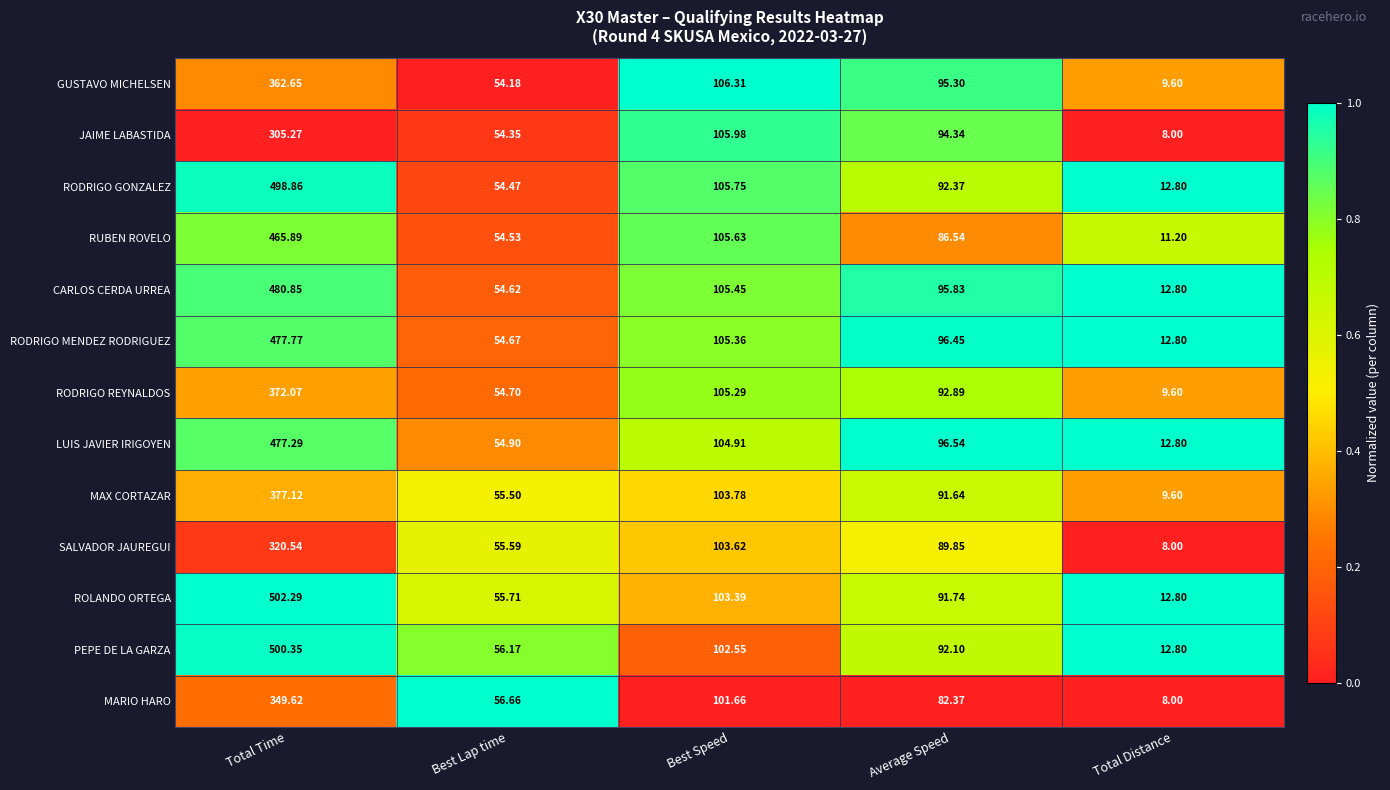

At which category is the sum across all series the highest?

Total Time